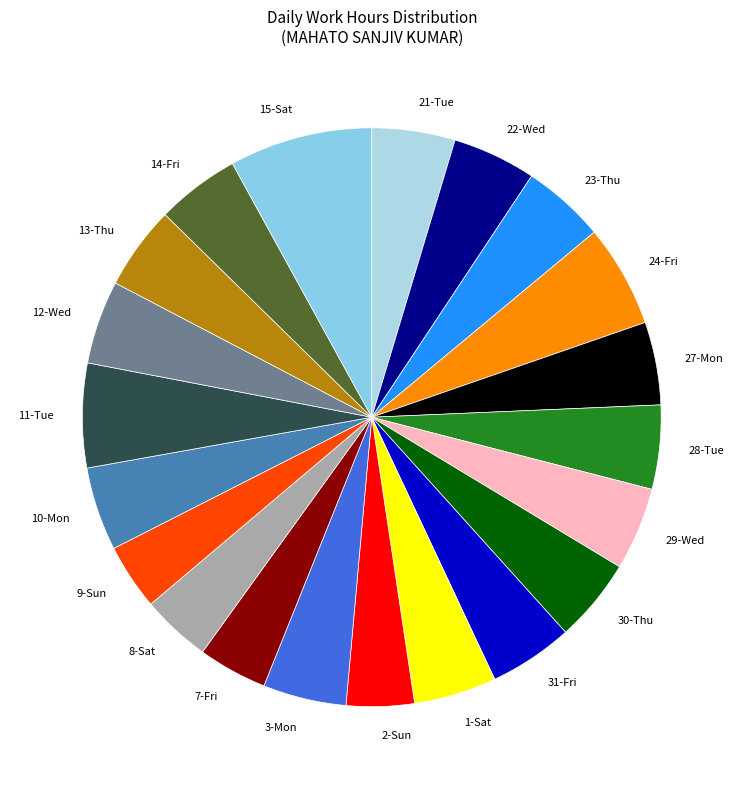

The 27-Mon slice represents 5% of the pie. True or false?

True